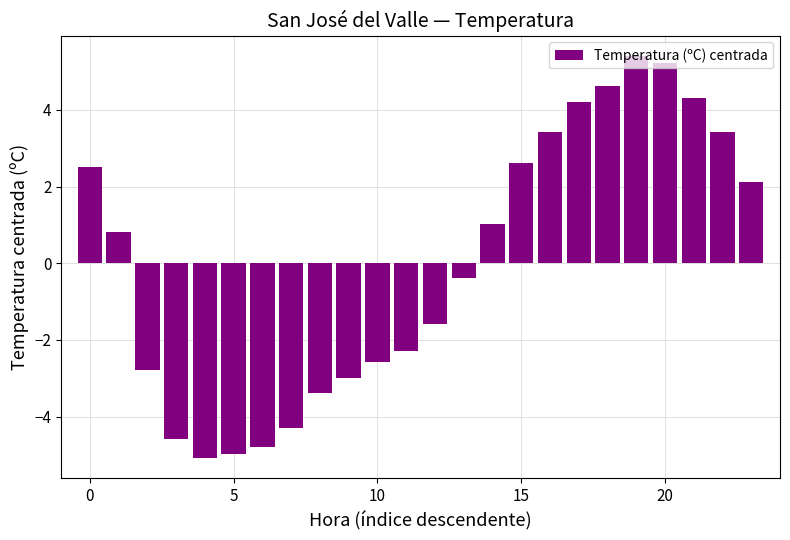

What is the maximum value shown in the chart?

5.4